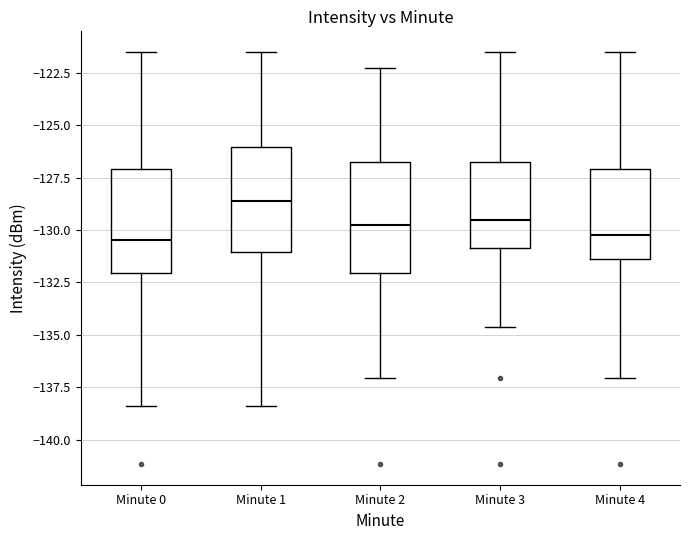

Reading left to right, transcribe this box plot: for each box, give where its median line is, the range the box spans, and where its two whiskers end, as read against the y-axis. The values are not printed on the chart, so give them approximately, as read against the axis.

Minute 0: median -130.5, box -132.0 to -127.0, whiskers -138.5 to -121.5
Minute 1: median -128.5, box -131.0 to -126.0, whiskers -138.5 to -121.5
Minute 2: median -130.0, box -132.0 to -127.0, whiskers -137.0 to -122.5
Minute 3: median -129.5, box -131.0 to -127.0, whiskers -134.5 to -121.5
Minute 4: median -130.0, box -131.5 to -127.0, whiskers -137.0 to -121.5